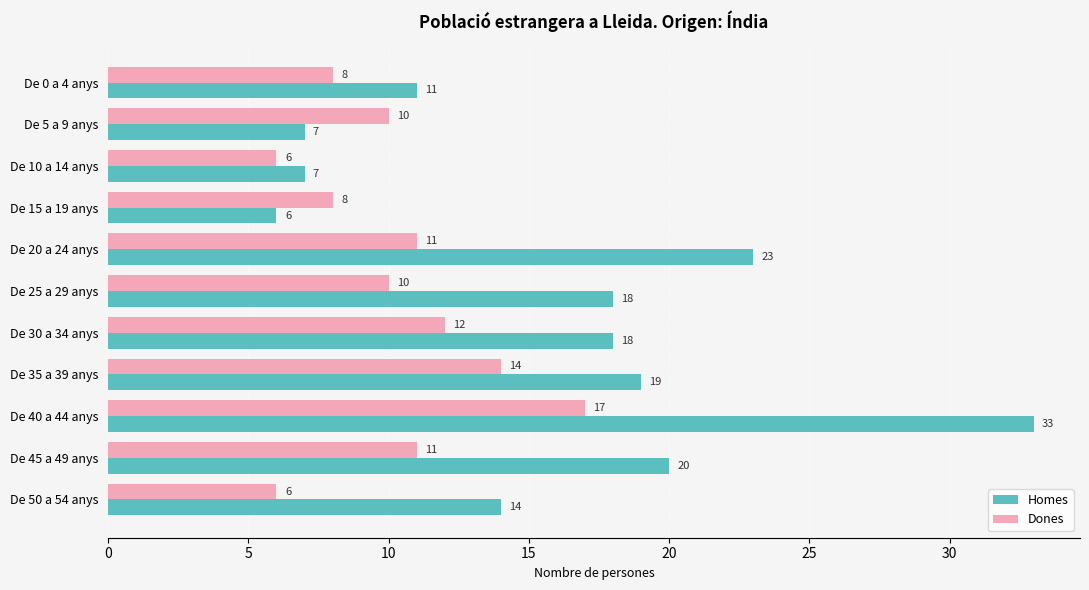

The value of Dones at De 50 a 54 anys is 6. True or false?

True